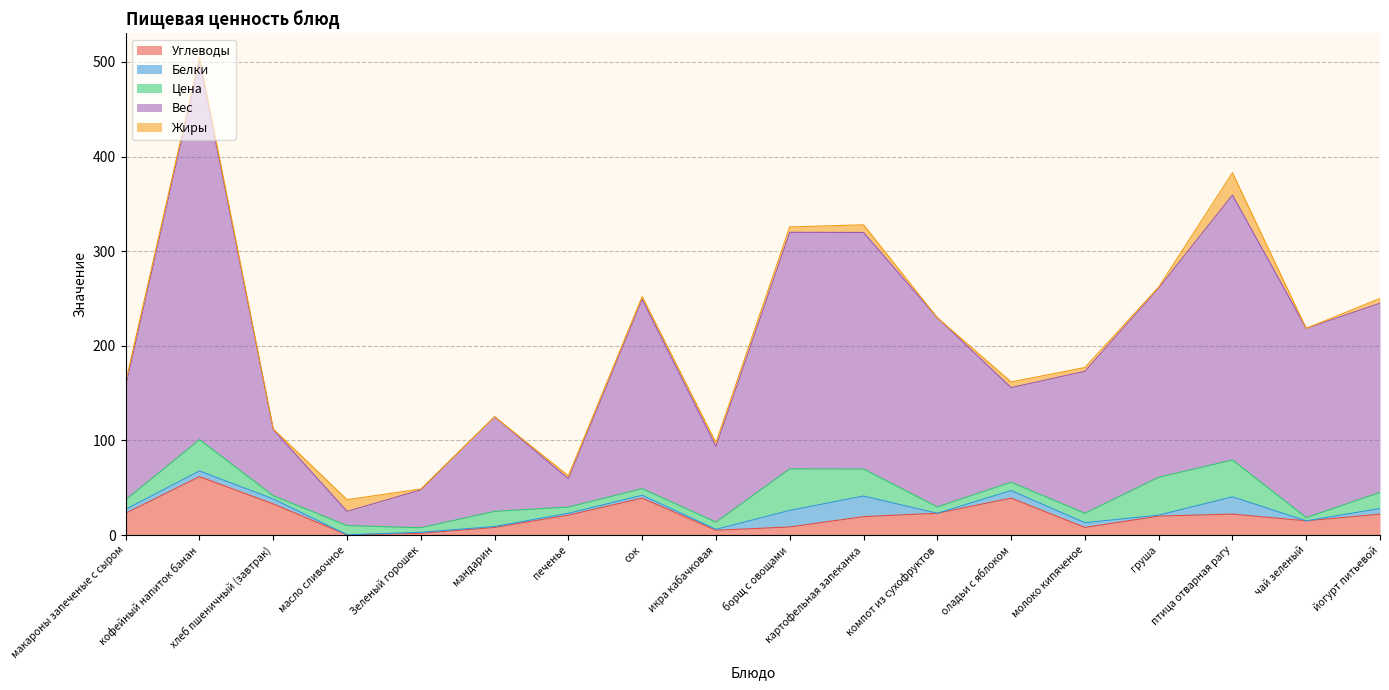

What is the label of the 18th point from the right?

макароны запеченые с сыром